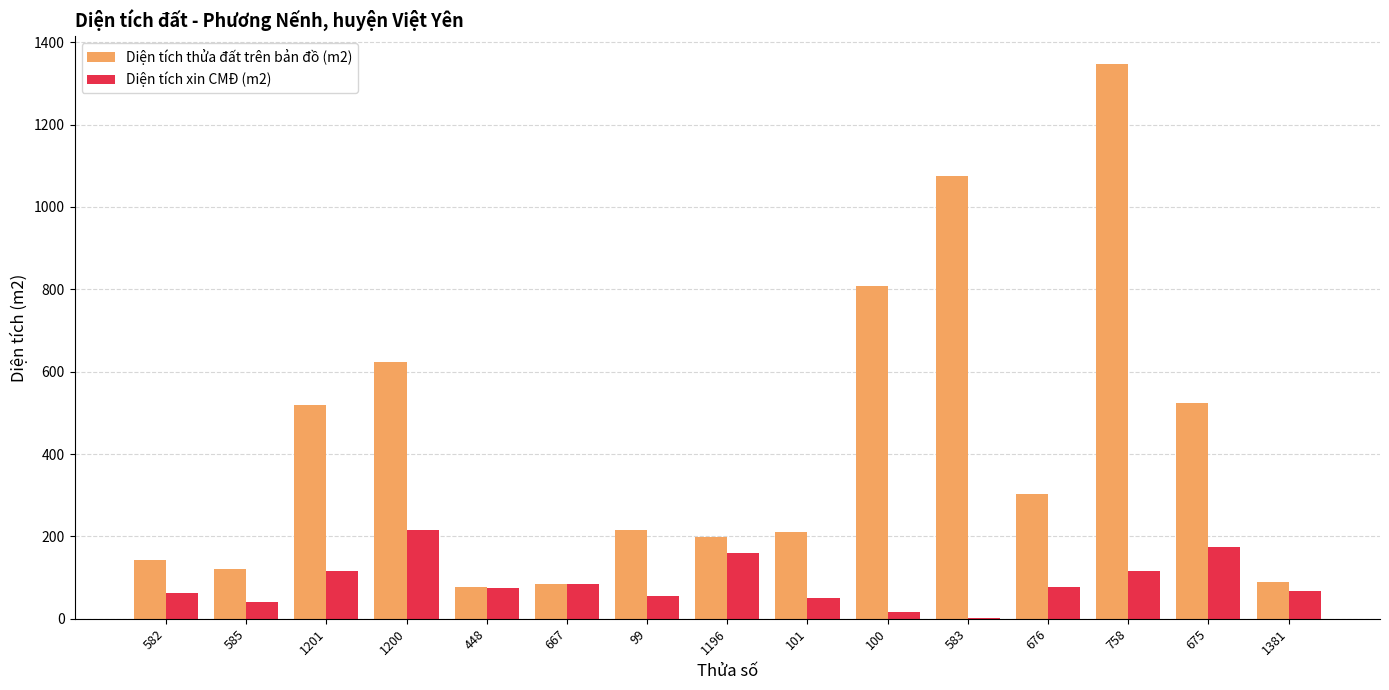

What is the sum of all Diện tích xin CMĐ (m2) values?

1315.6